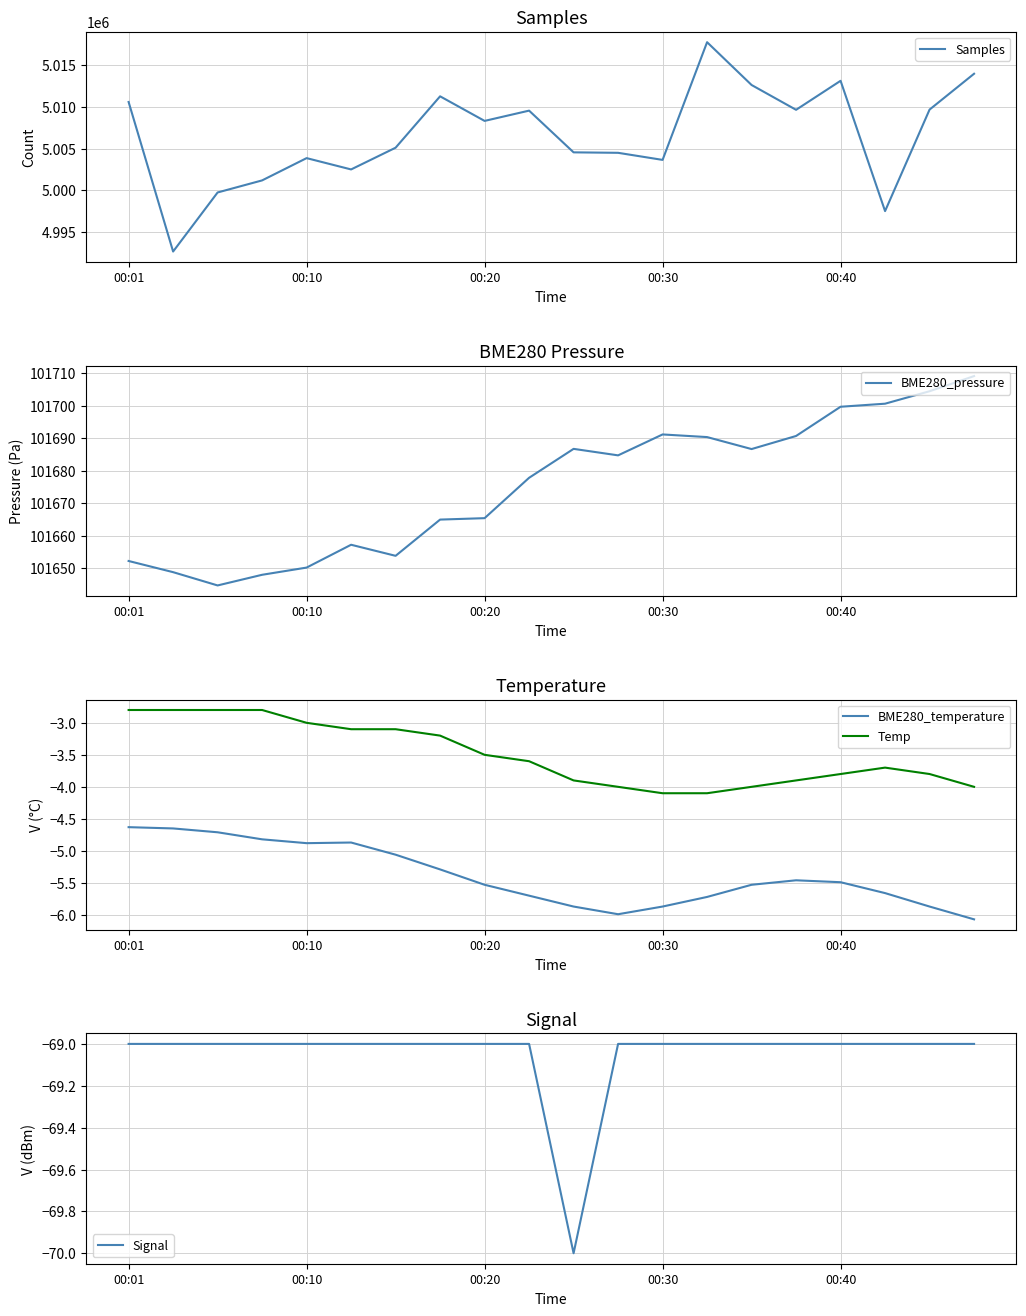

How many lines are shown in the chart?

5